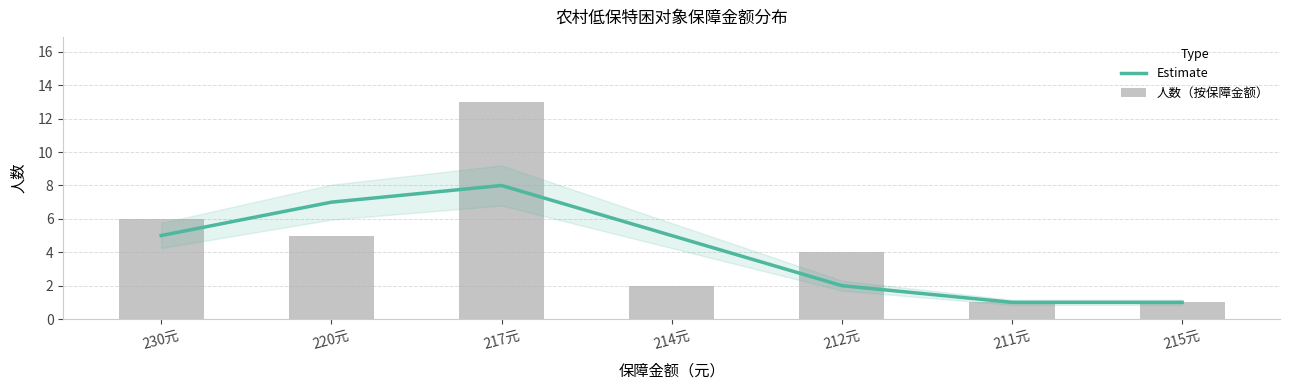

Reading left to right, list all the values displayed in this chart.

Estimate: 230元=5	220元=7	217元=8	214元=5	212元=2	211元=1	215元=1
人数（按保障金额）: 230元=6	220元=5	217元=13	214元=2	212元=4	211元=1	215元=1